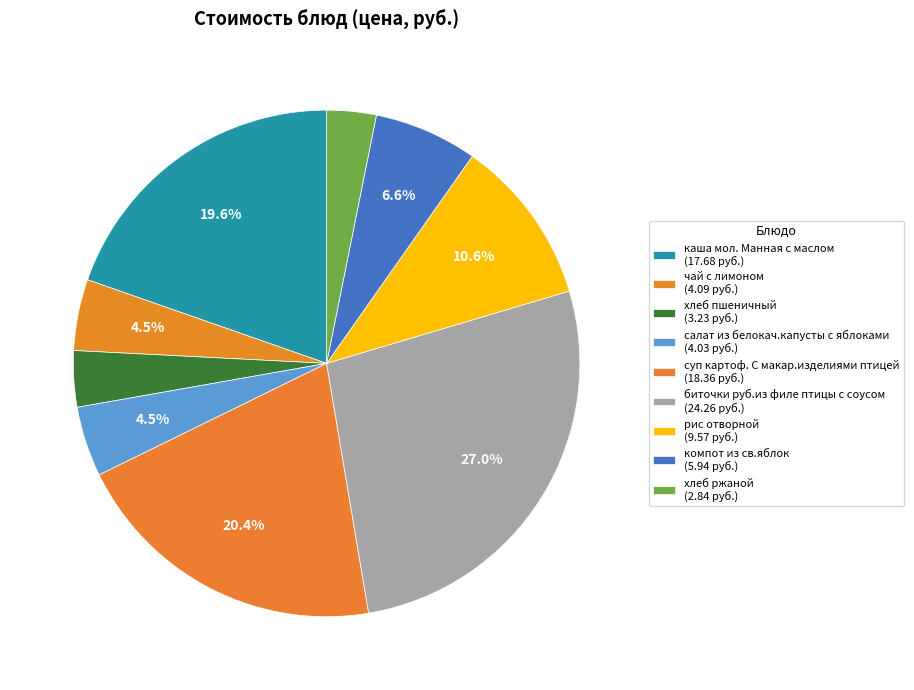

Which category has the smallest portion of the pie?

хлеб ржаной